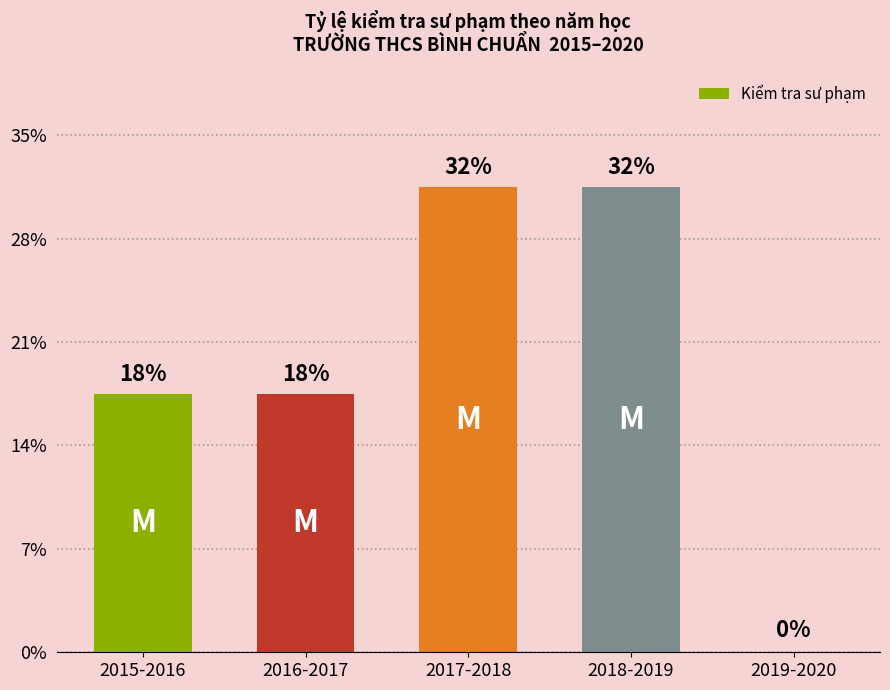

True or false: the data shows -3 at 2019-2020.

False